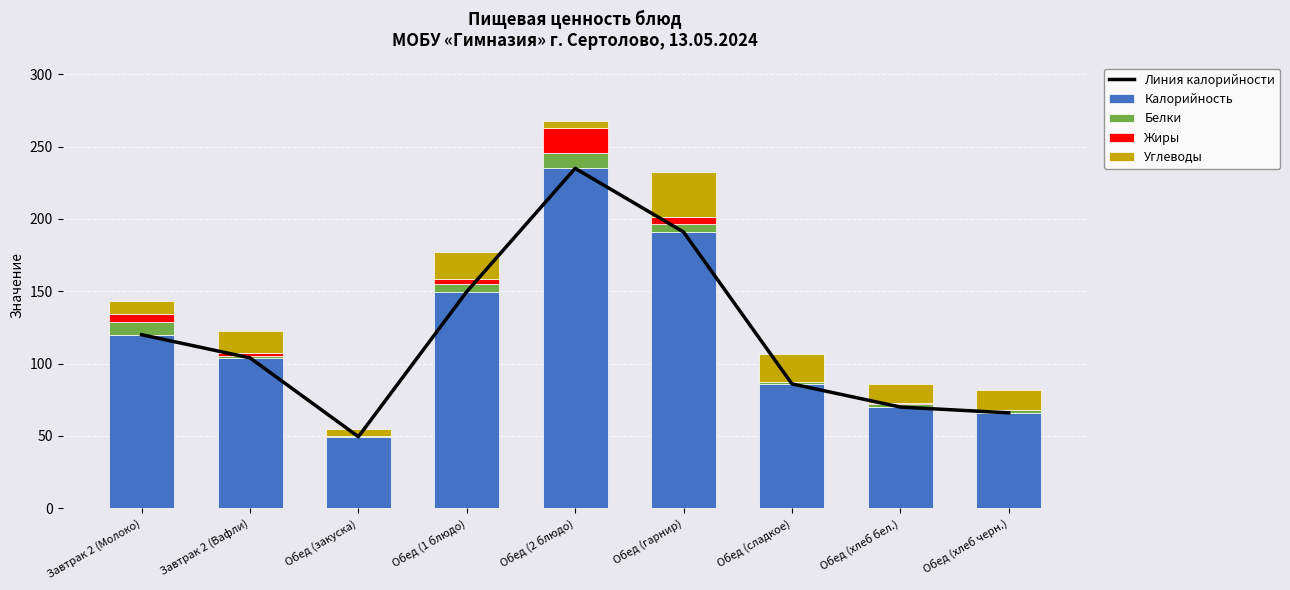

What is the sum of all Углеводы values?

130.7